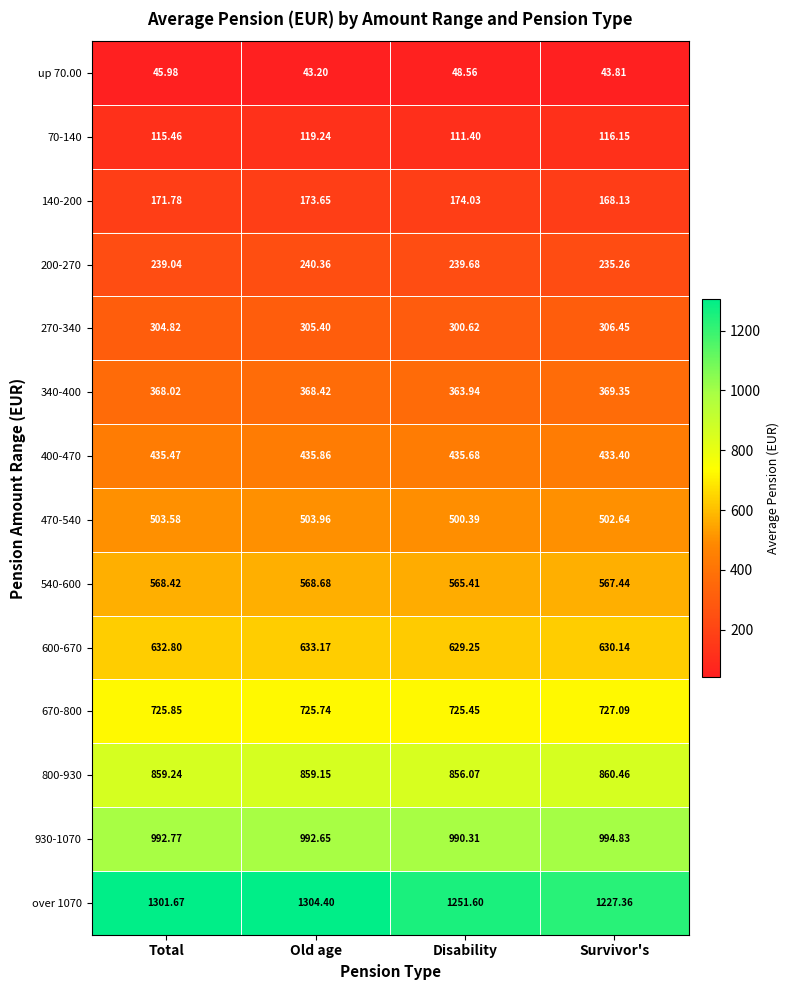

Where is 600-670 nearest to the value 631?

Survivor's